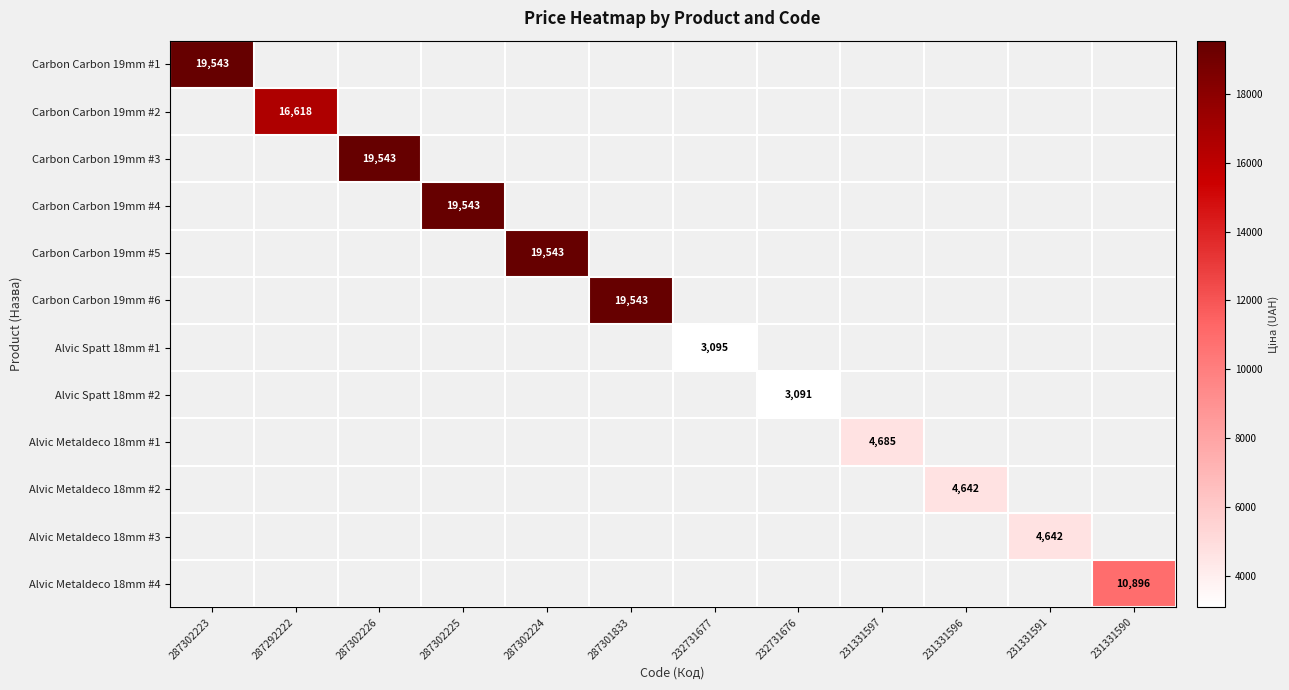

What is the total value across all series at 287292222?

16618.0